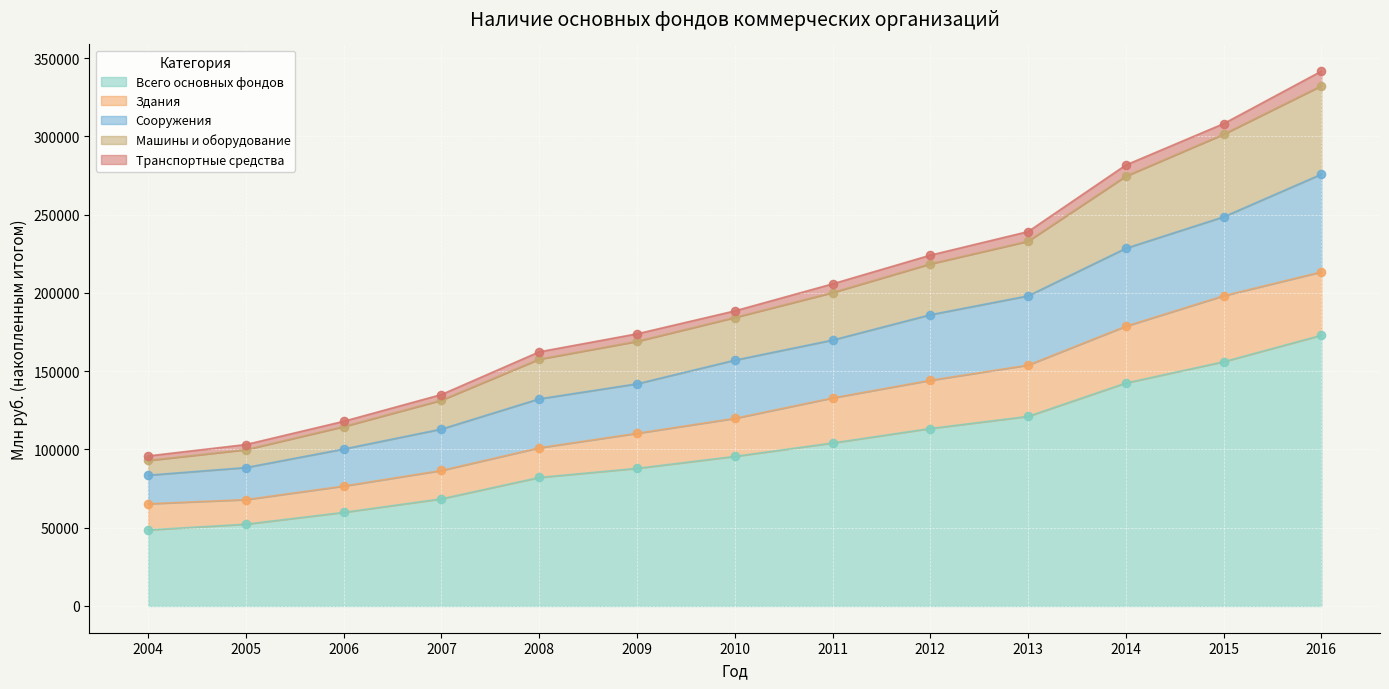

The value of Всего основных фондов at 2016 is 172953. True or false?

True